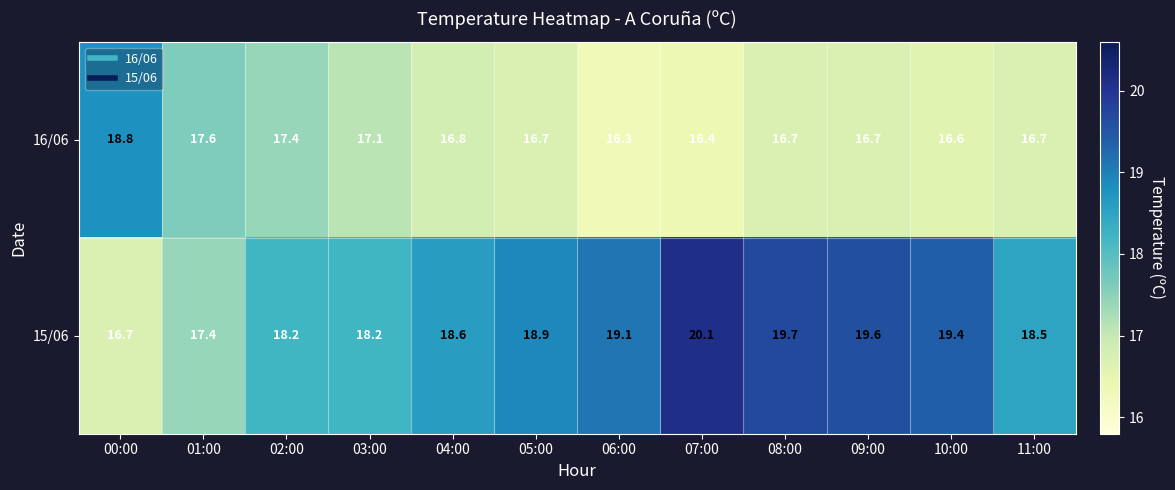

Which series has the largest range (max minus min)?

15/06